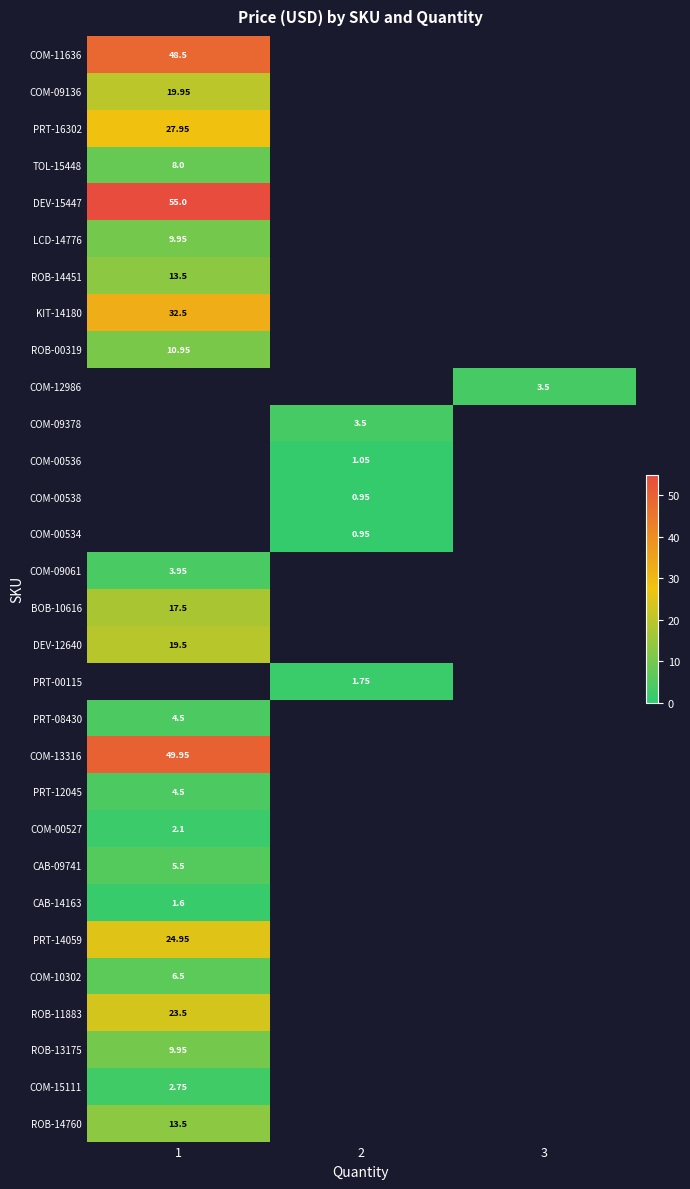

How many categories are shown in the chart?

3